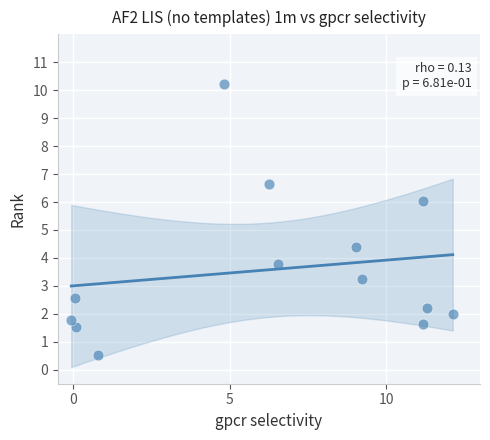

What is the range of Y values (max minus min)?

9.7